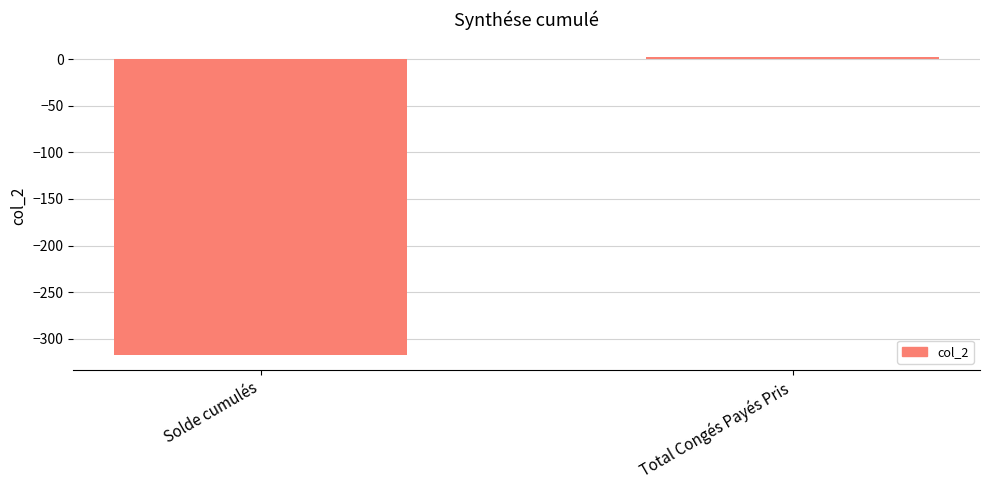

List the labels in order of value, largest first.

Total Congés Payés Pris, Solde cumulés